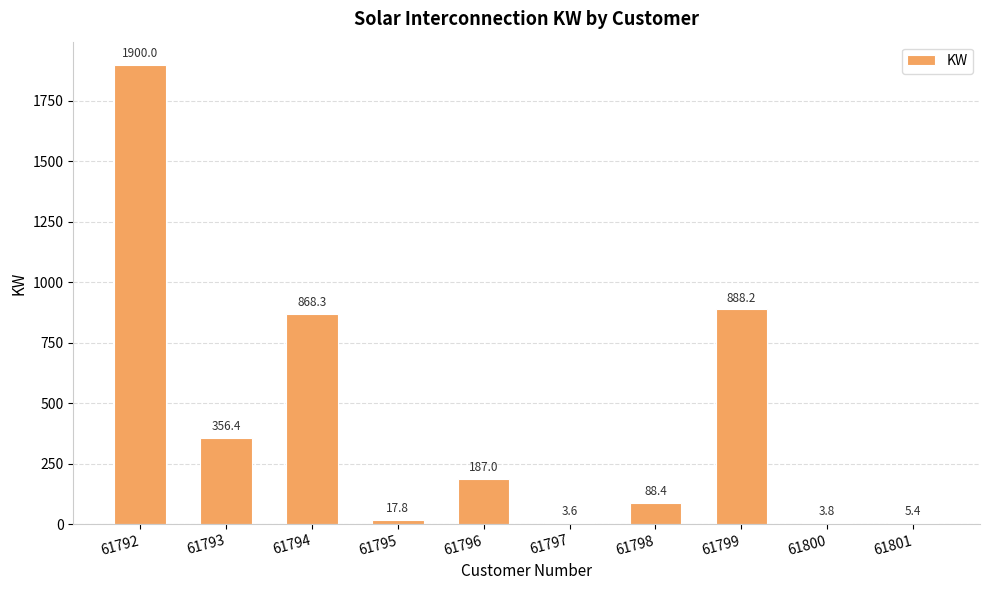

What value does the data have at 61793?

356.4